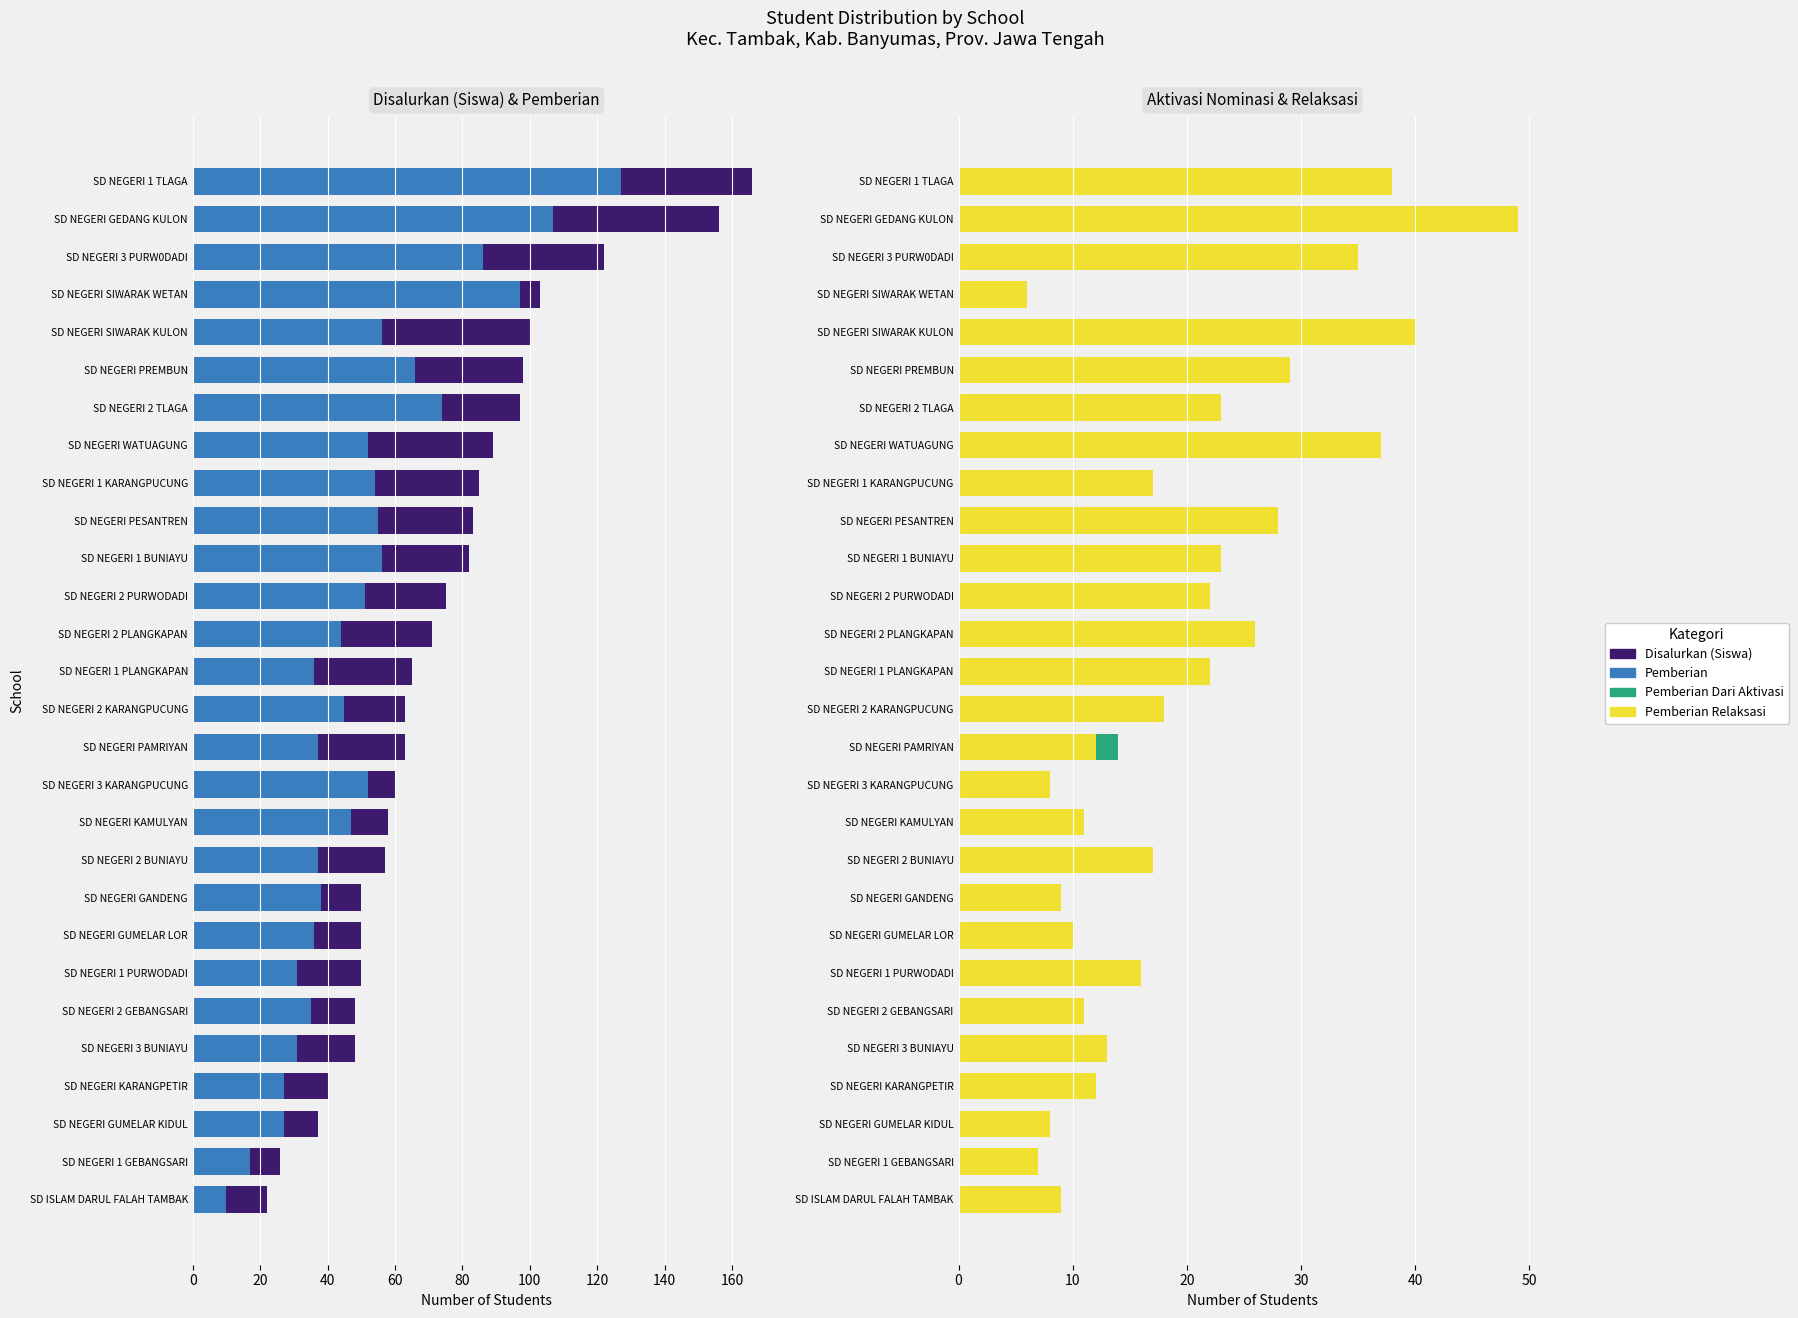

Is it true that Disalurkan (Siswa) equals 10 at SD NEGERI KARANGPETIR?

False